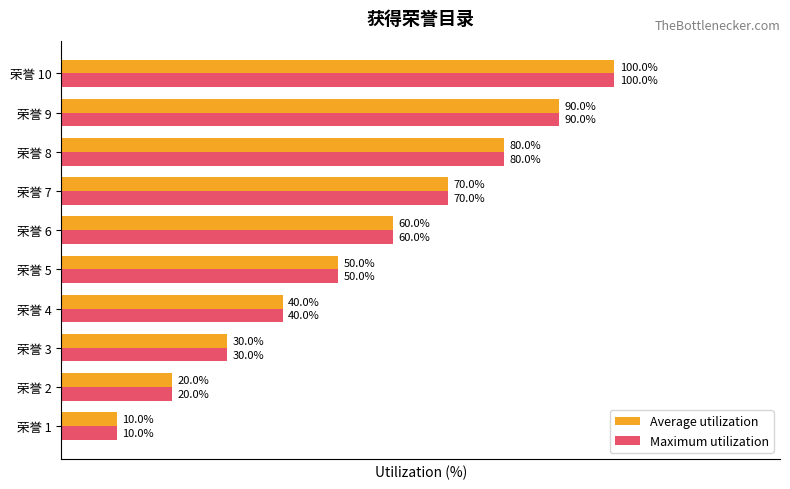

Which category has the highest value across all series?

荣誉 10